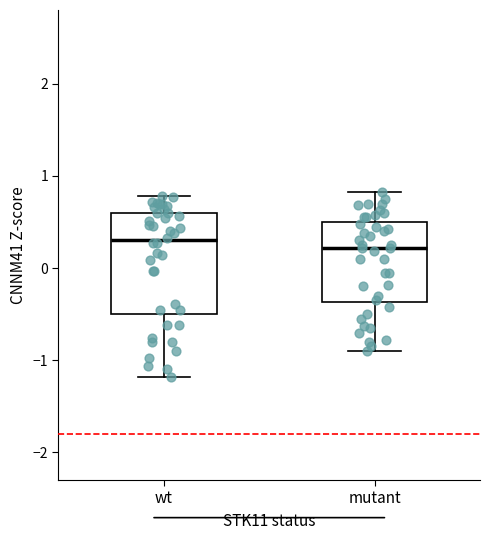

Reading left to right, transcribe this box plot: for each box, give where its median line is, the range the box spans, and where its two whiskers end, as read against the y-axis. The values are not printed on the chart, so give them approximately, as read against the axis.

wt: median 0.3, box -0.5 to 0.6, whiskers -1.2 to 0.8
mutant: median 0.2, box -0.4 to 0.5, whiskers -0.9 to 0.8